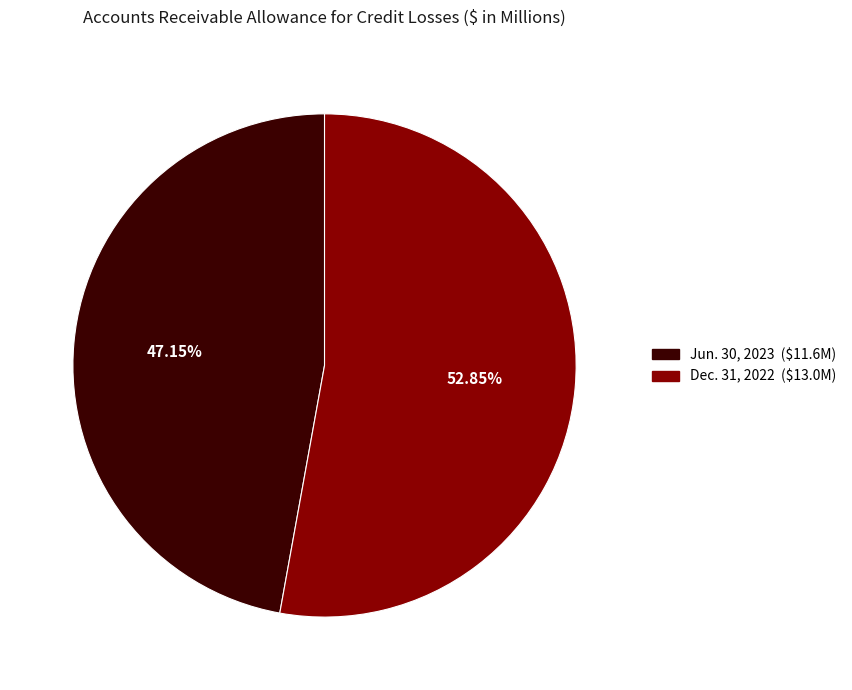

Does Dec. 31, 2022 account for over 50% of the chart?

Yes